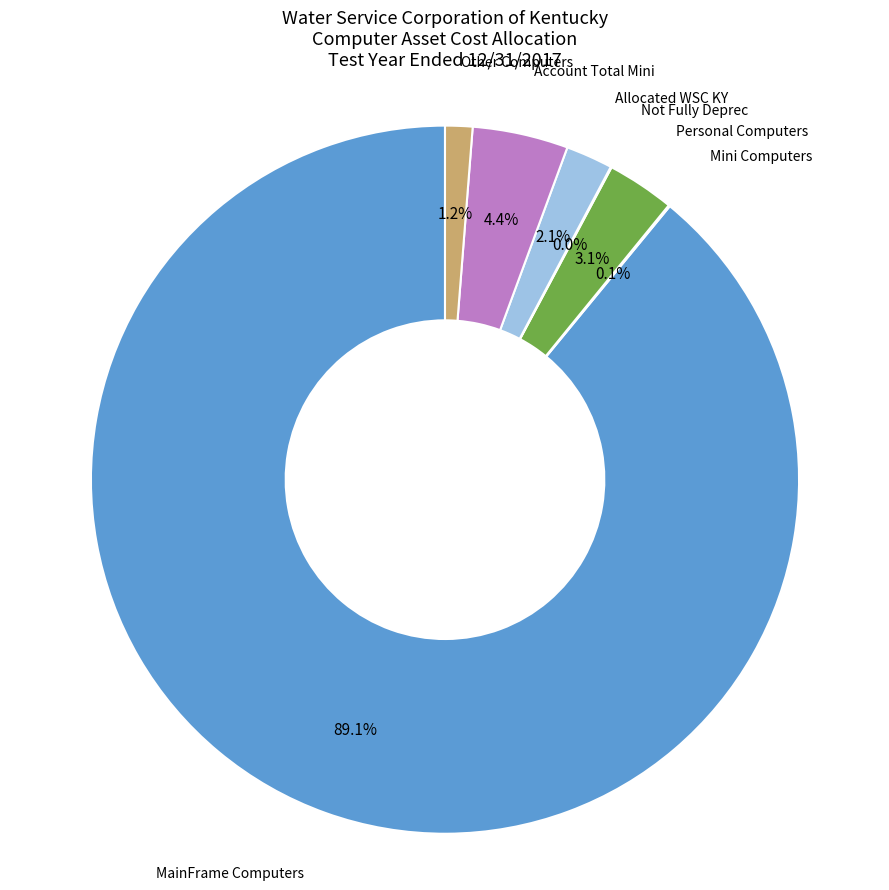

Is there any slice that represents more than half of the pie?

Yes